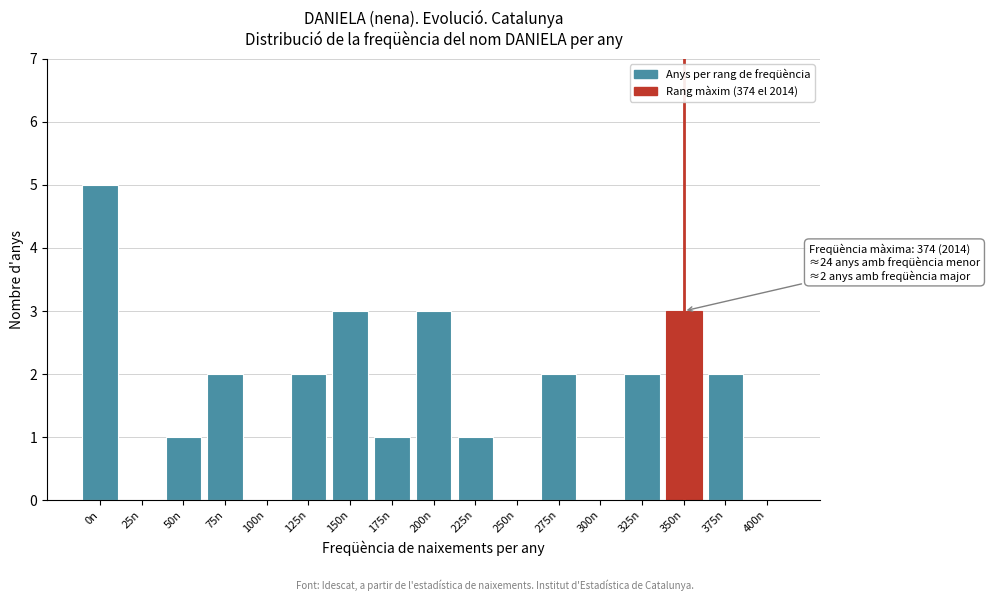

Reading left to right, extract all data points from this chart.

0n=5	25n=0	50n=1	75n=2	100n=0	125n=2	150n=3	175n=1	200n=3	225n=1	250n=0	275n=2	300n=0	325n=2	350n=3	375n=2	400n=0